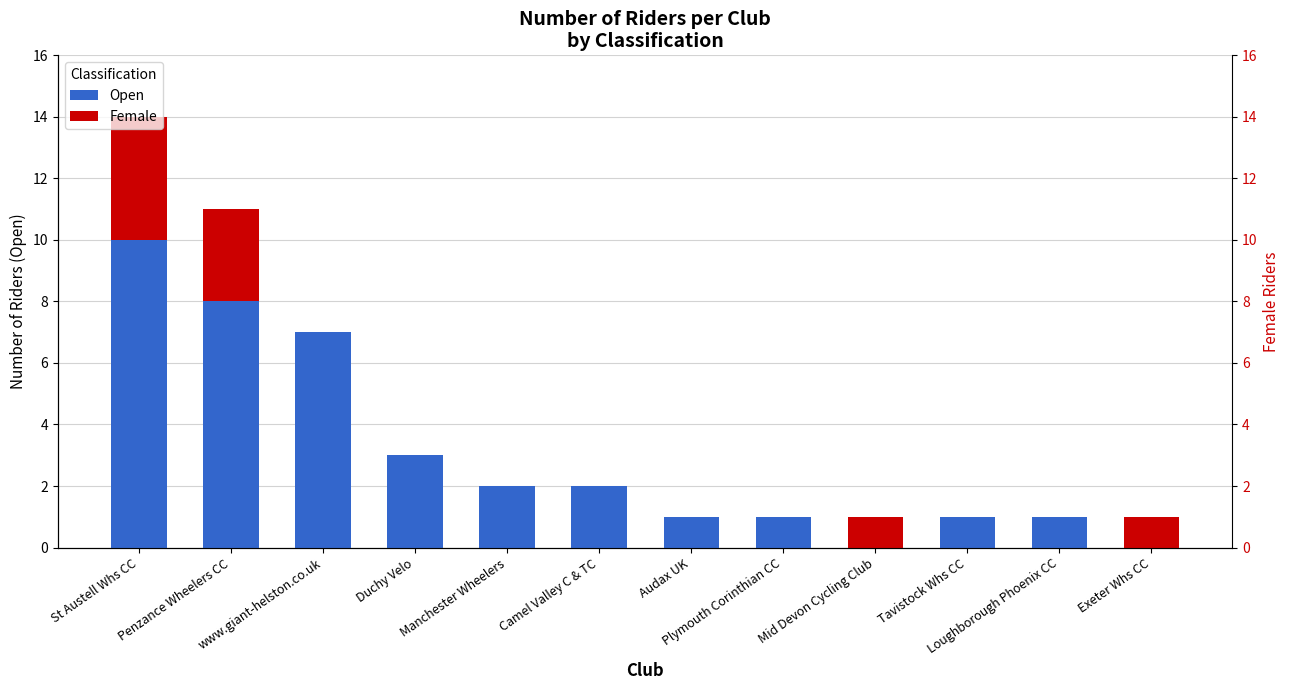

Reading left to right, what are all the values shown in this chart?

Open: 10	8	7	3	2	2	1	1	0	1	1	0
Female: 4	3	0	0	0	0	0	0	1	0	0	1